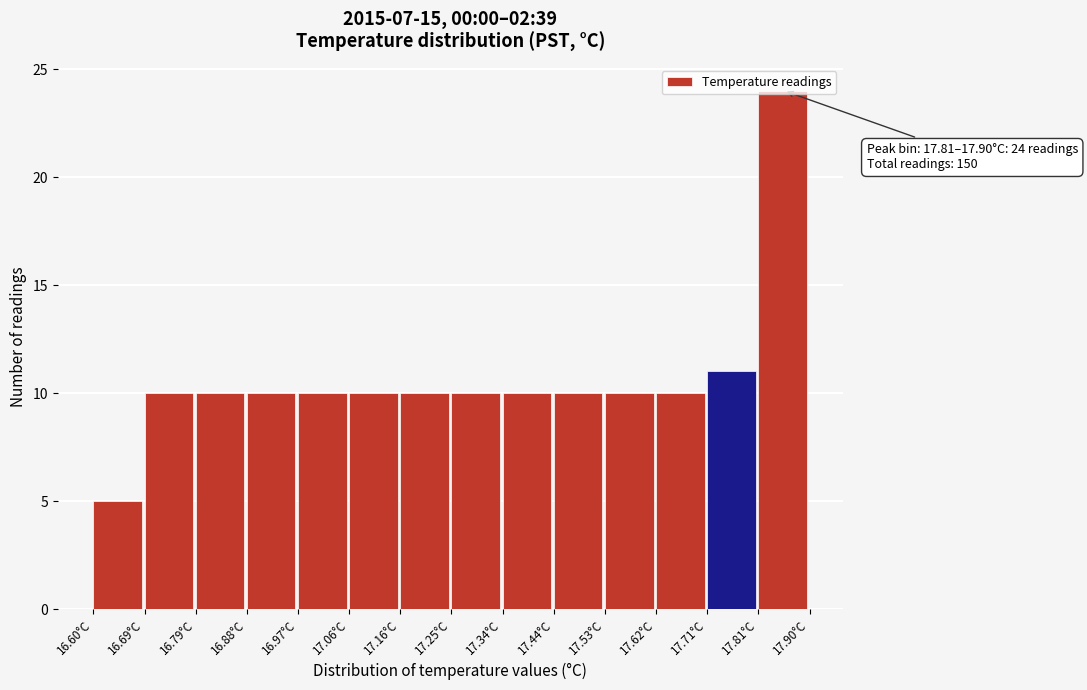

Over which range of the x-axis is the bar tallest?

17.81 to 17.90